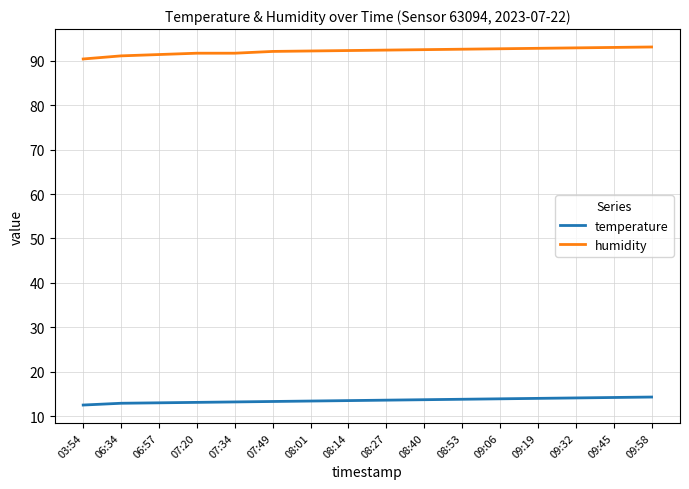

True or false: temperature and humidity intersect in this chart.

False